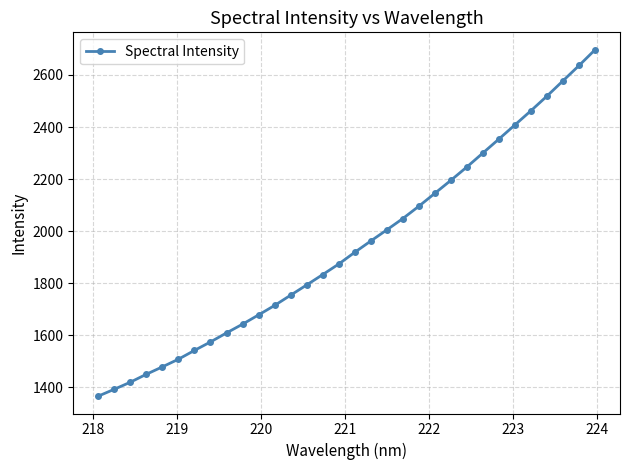

What is the greatest value displayed?

2696.9